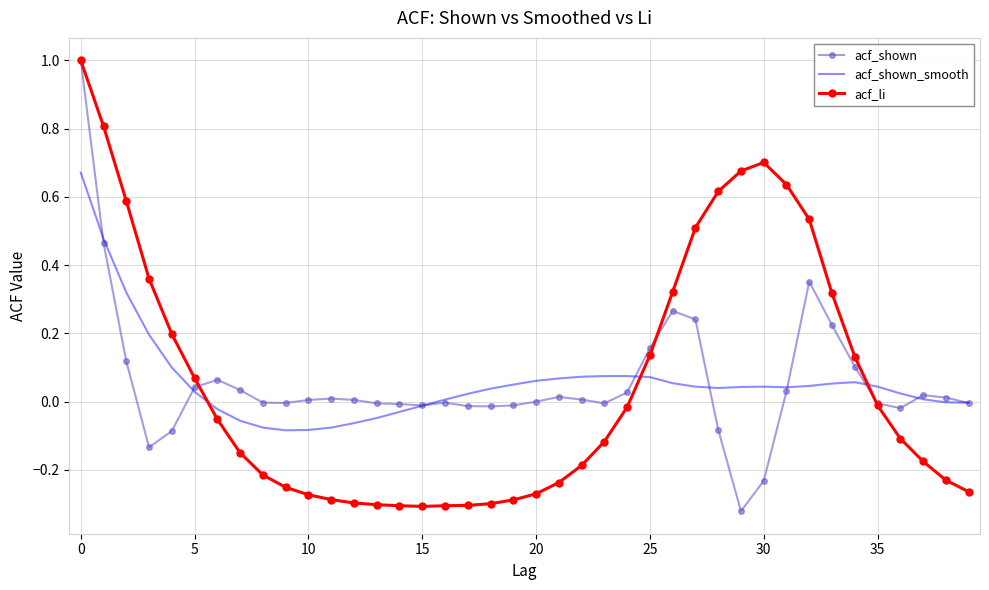

Which series has the largest range (max minus min)?

acf_shown